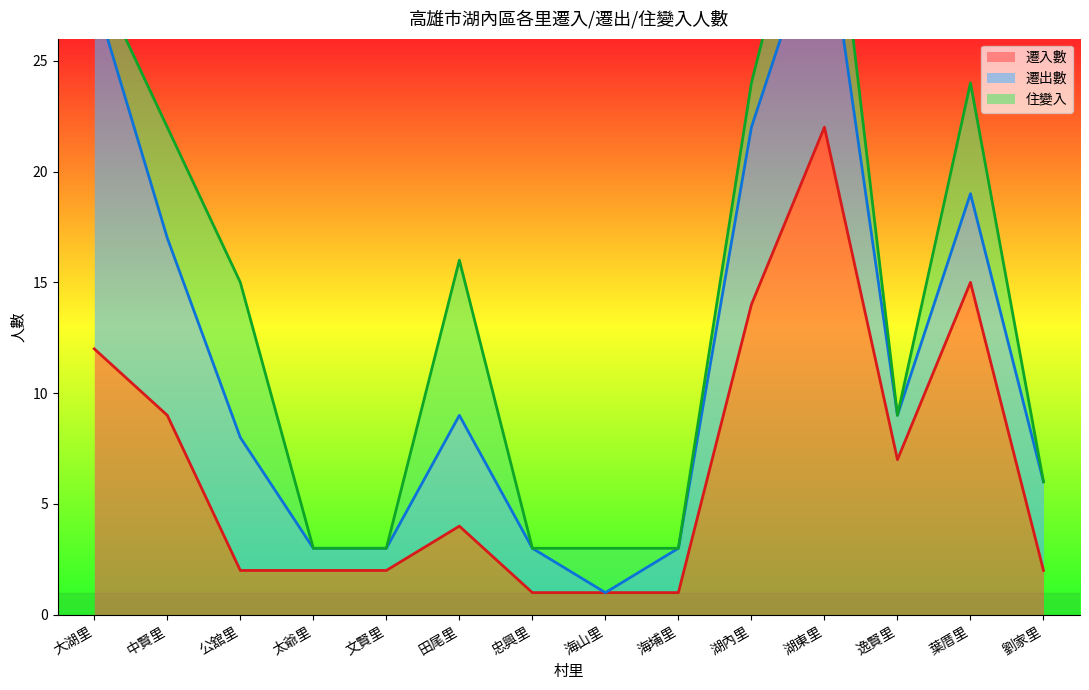

What is the maximum value for 遷入數?

22